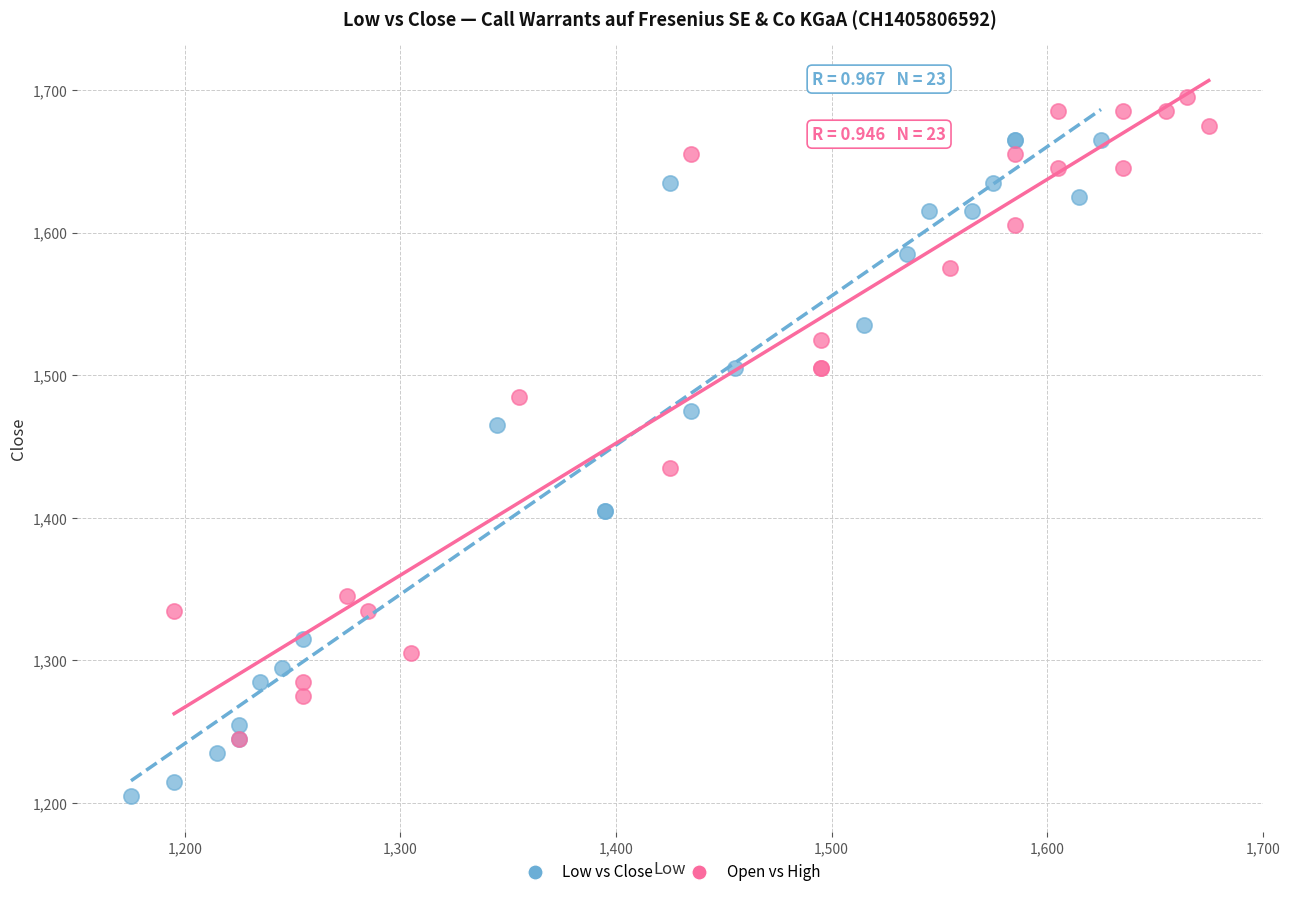

Which series reaches the maximum Y coordinate?

Open vs High